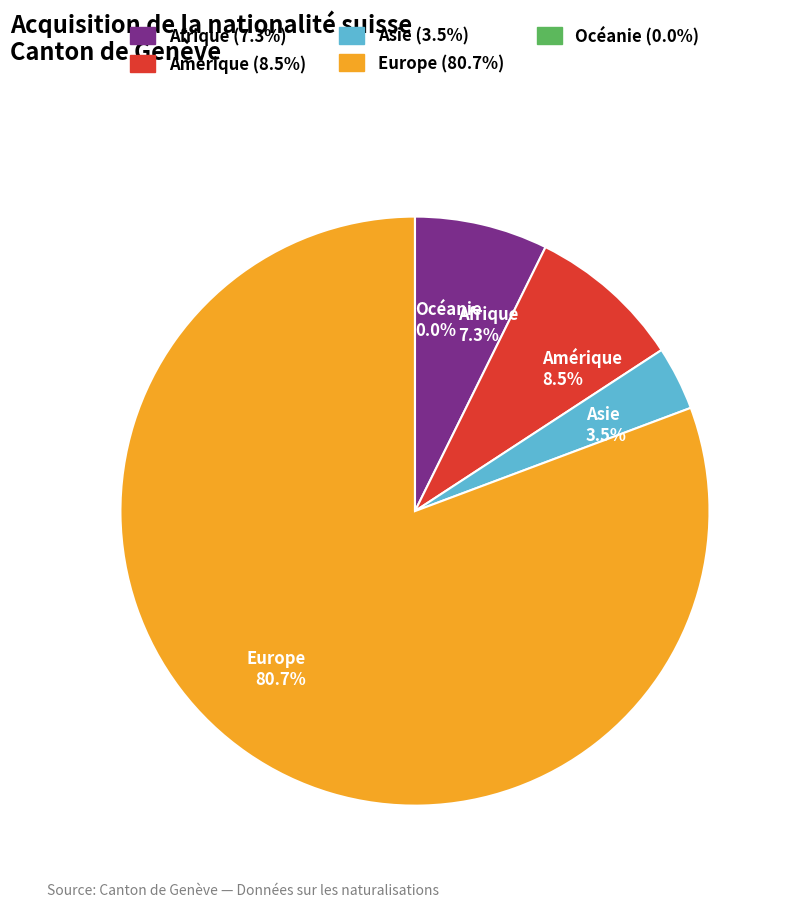

The Océanie slice represents 0% of the pie. True or false?

True